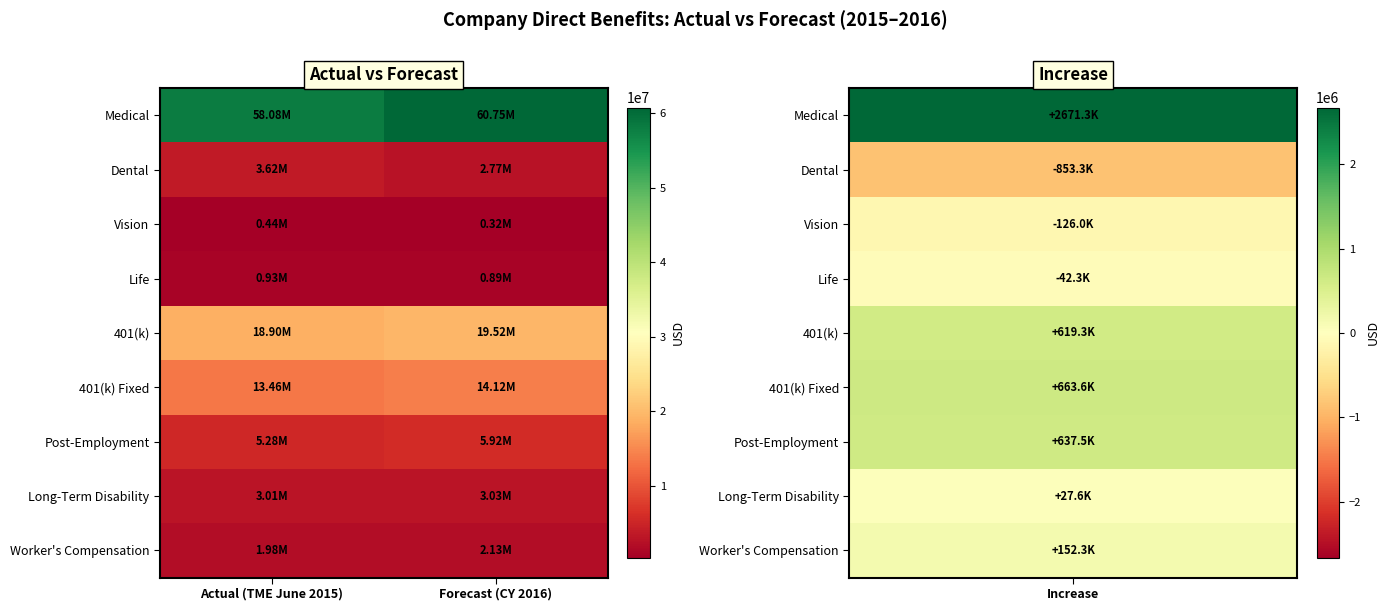

List the series in order of their peak value, highest first.

Medical, 401(k), 401(k) Fixed, Post-Employment, Dental, Long-Term Disability, Worker's Compensation, Life, Vision